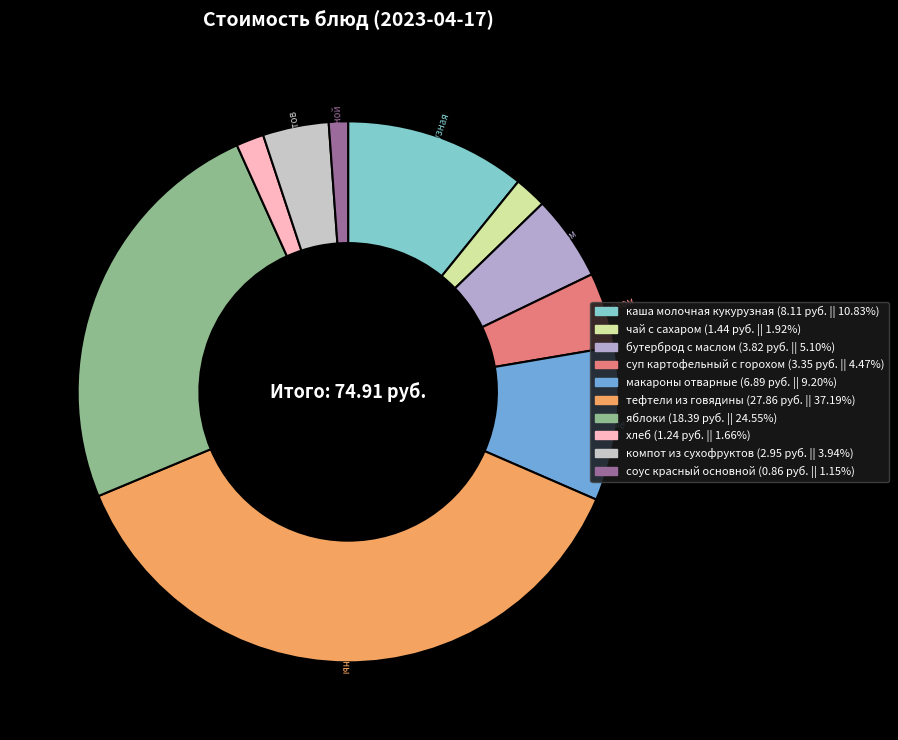

Combined, do каша молочная кукурузная and макароны отварные account for over 50%?

No